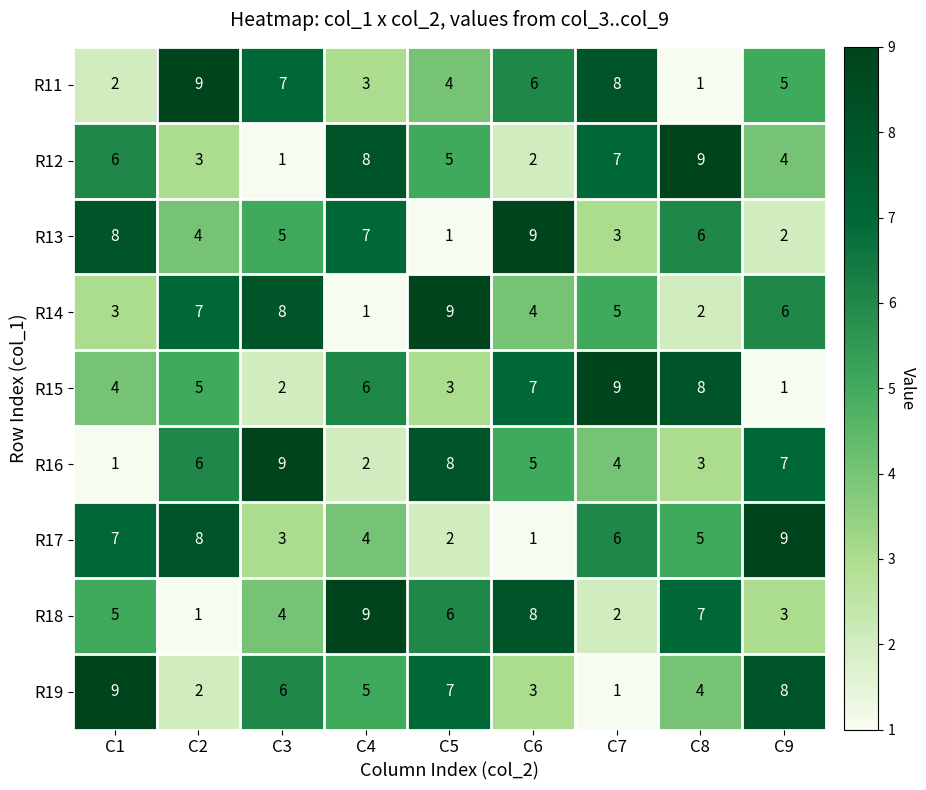

Is the value of R14 at C8 greater than the value of R16 at C7?

No